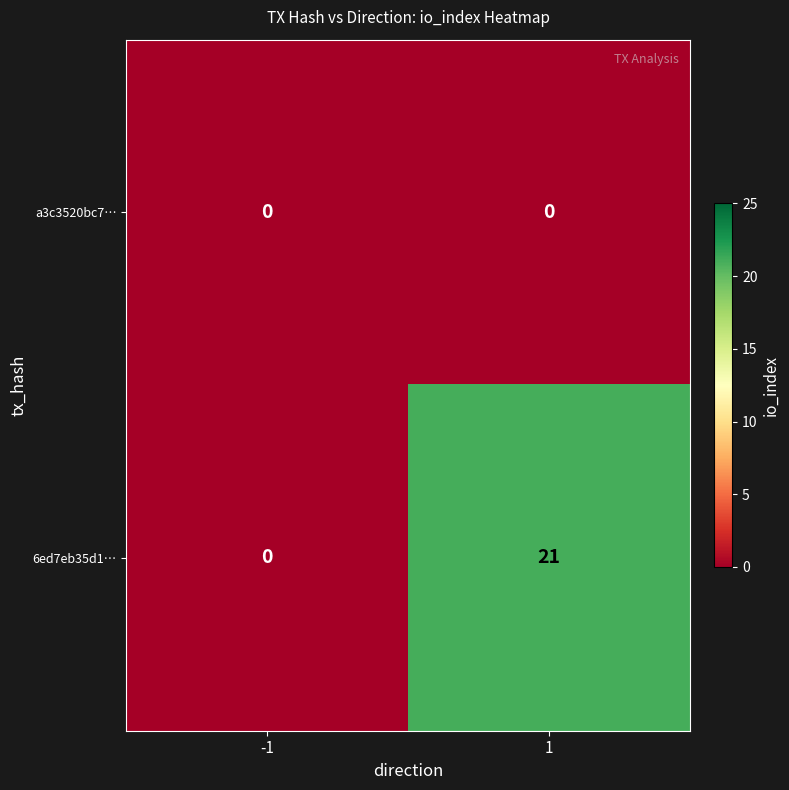

What is the difference between the 6ed7eb35d1… values at 1 and -1?

21